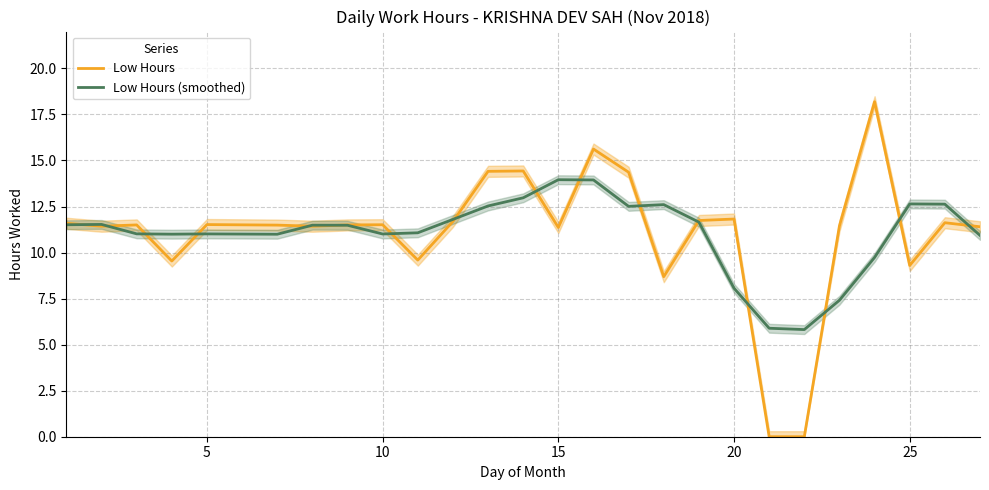

The Low Hours (smoothed) series shows 19.0 at 25. True or false?

False